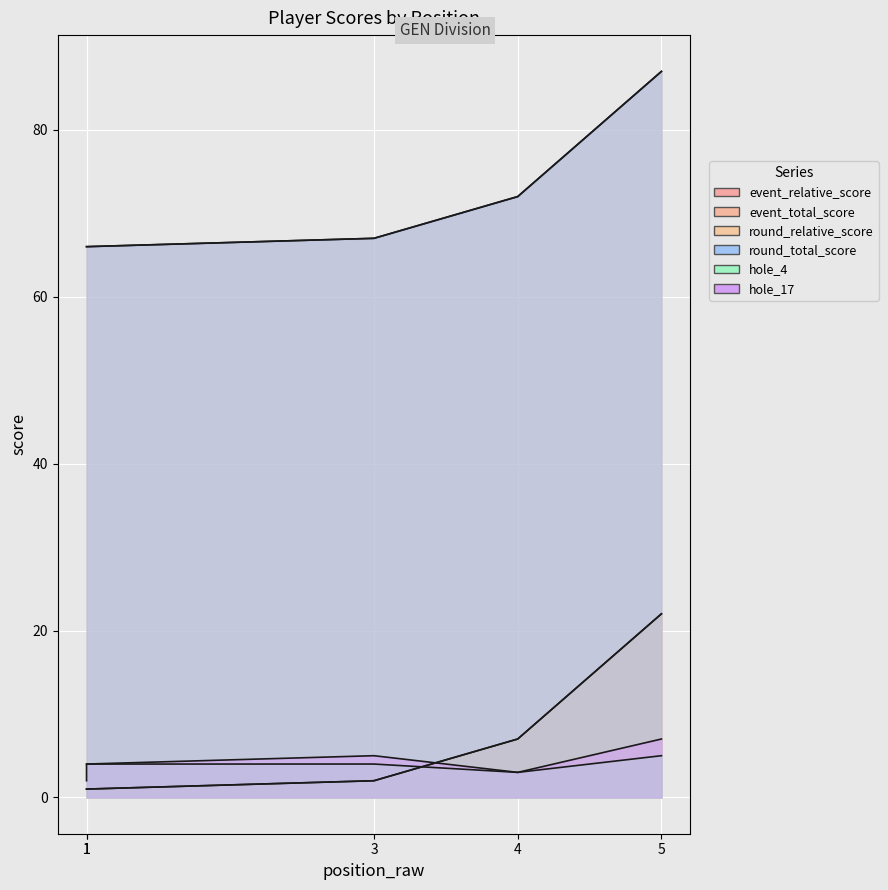

At 1, list the series in order from smallest to largest.

event_relative_score, round_relative_score, hole_4, hole_17, event_total_score, round_total_score